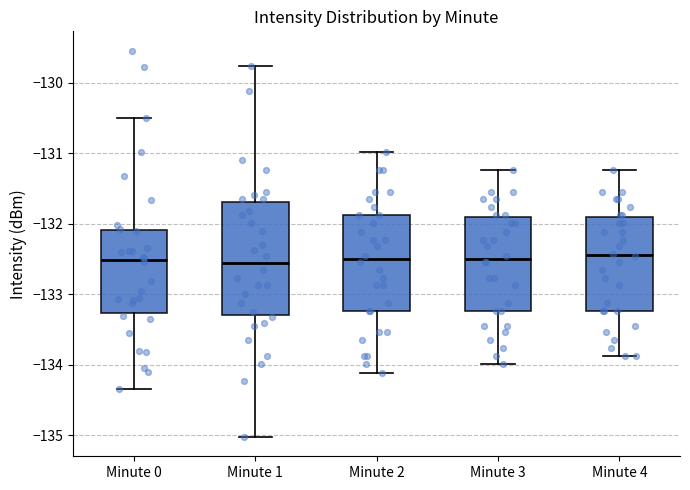

Reading left to right, read every box against the y-axis: the position of its median line, the range the box covers, and the ends of its whiskers. The values are not printed on the chart, so give them approximately, as read against the axis.

Minute 0: median -132.5, box -133.3 to -132.1, whiskers -134.3 to -130.5
Minute 1: median -132.6, box -133.3 to -131.7, whiskers -135.0 to -129.8
Minute 2: median -132.5, box -133.2 to -131.9, whiskers -134.1 to -131.0
Minute 3: median -132.5, box -133.2 to -131.9, whiskers -134.0 to -131.2
Minute 4: median -132.4, box -133.2 to -131.9, whiskers -133.9 to -131.2